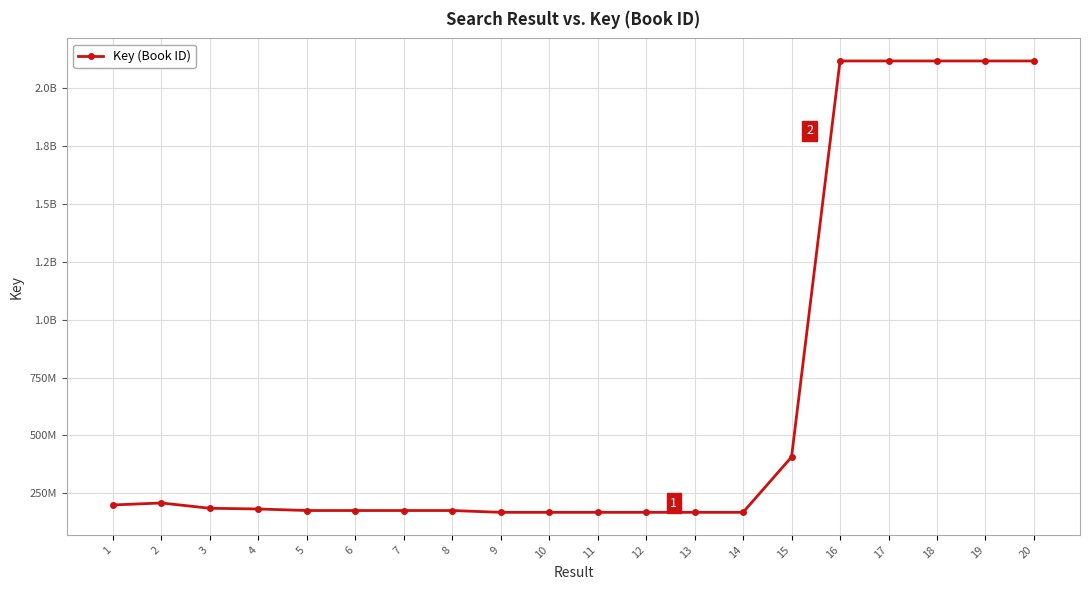

How many interior local valleys (lower than both neighbors) does the data have?

4